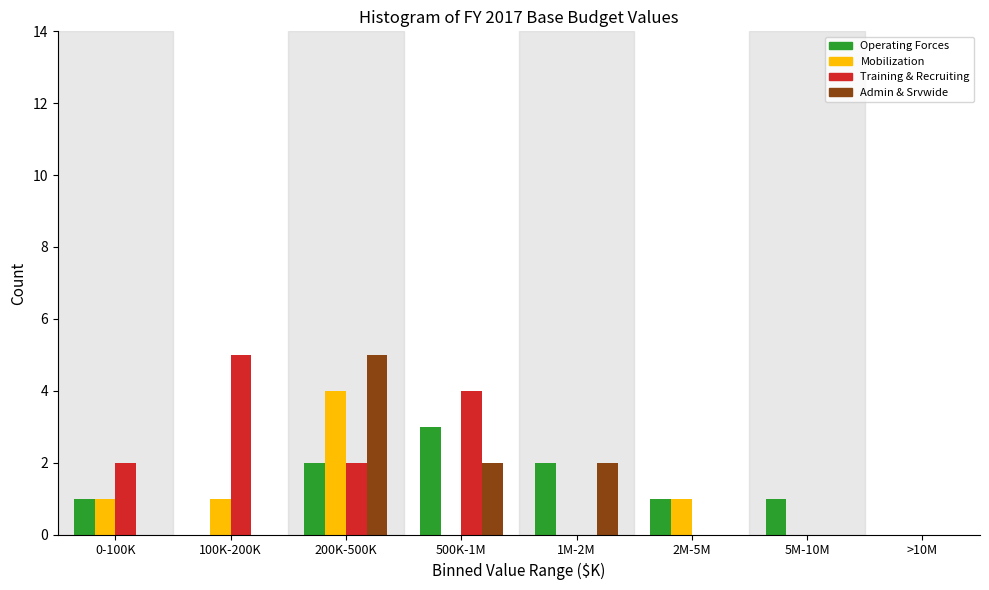

The value of Mobilization at >10M is -3. True or false?

False